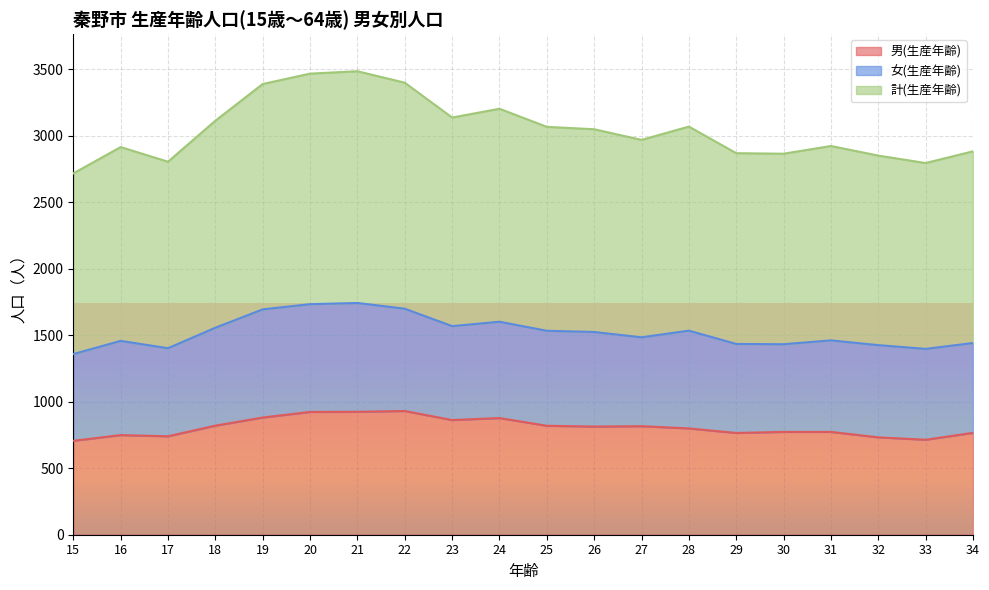

What are all the series names shown in the legend?

男(生産年齢), 女(生産年齢), 計(生産年齢)